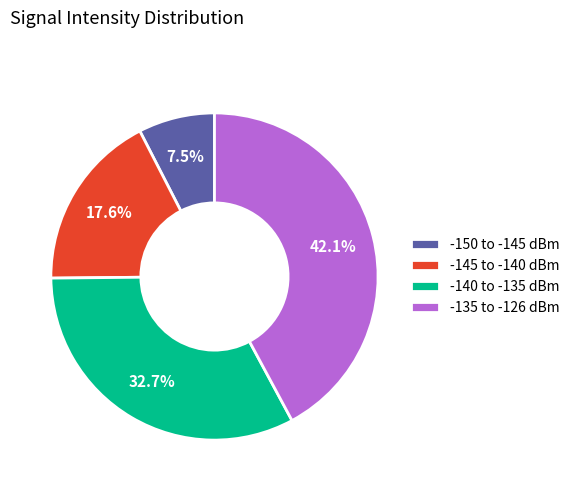

Approximately how many times larger is the value at -145 to -140 dBm compared to -135 to -126 dBm?

0.4